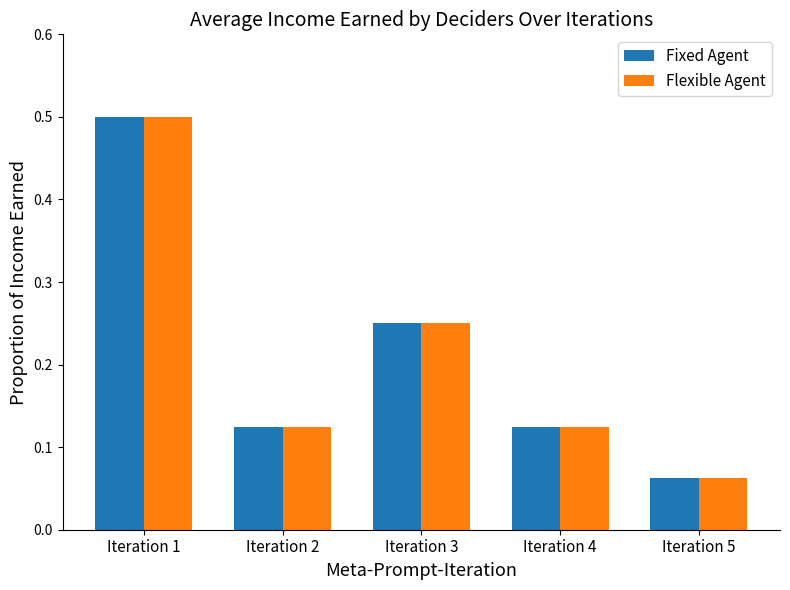

True or false: Flexible Agent has a value of 0.2 at Iteration 1.

False